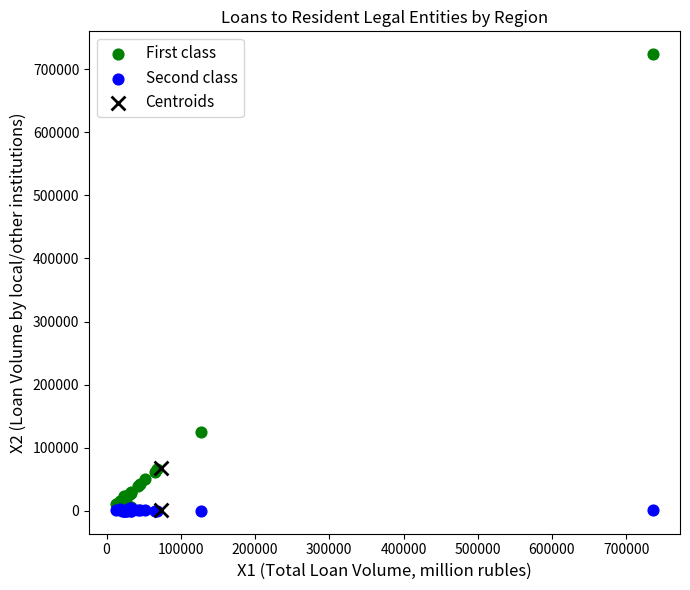

Which series reaches the maximum Y coordinate?

First class